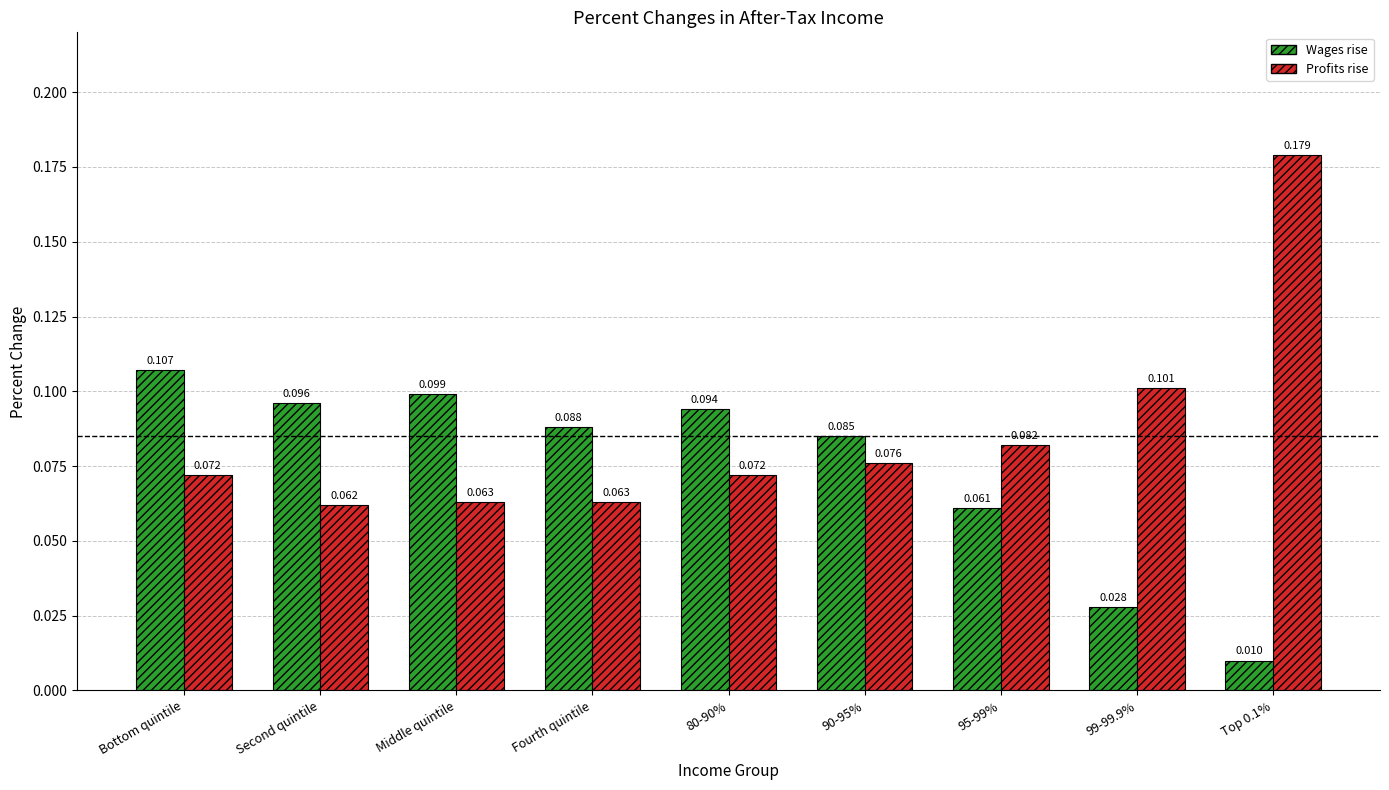

At which category is the sum across all series the highest?

Top 0.1%